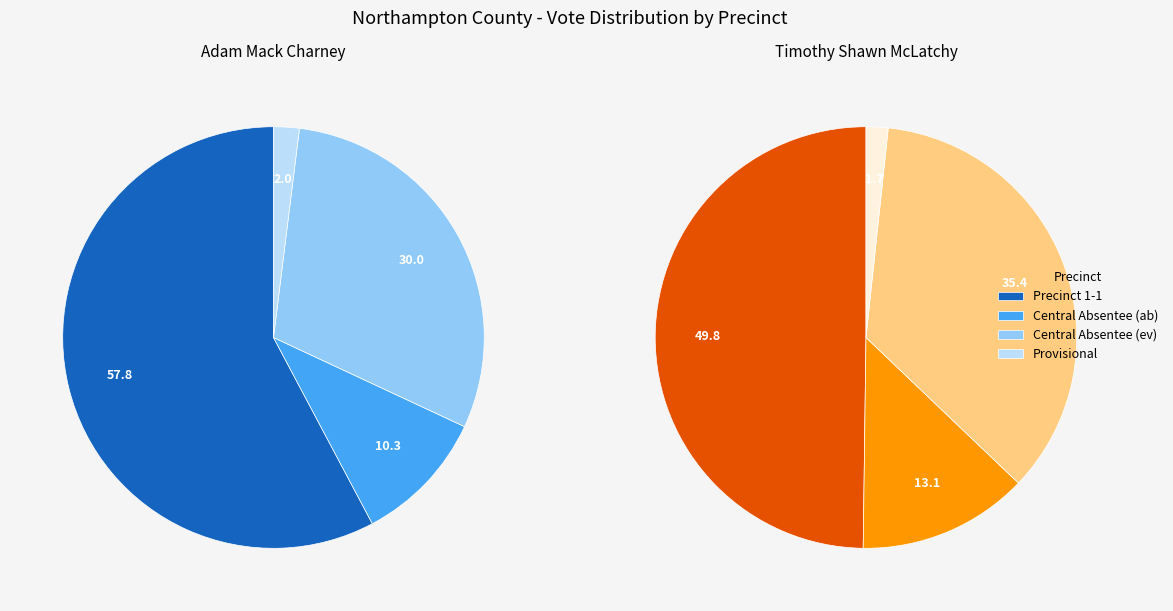

Between Precinct 1-1 and Provisional, which is larger?

Precinct 1-1